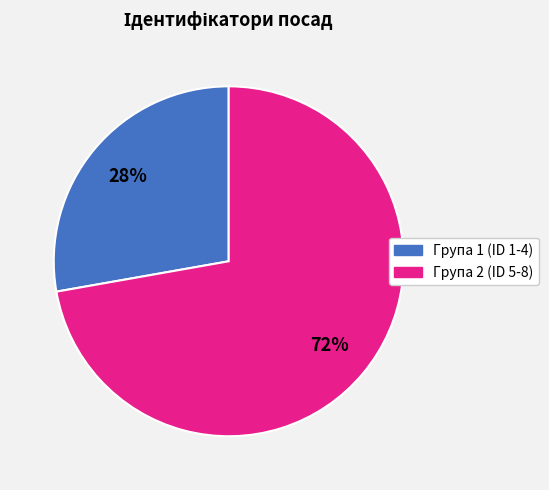

Between Група 1 (ID 1-4) and Група 2 (ID 5-8), which is larger?

Група 2 (ID 5-8)